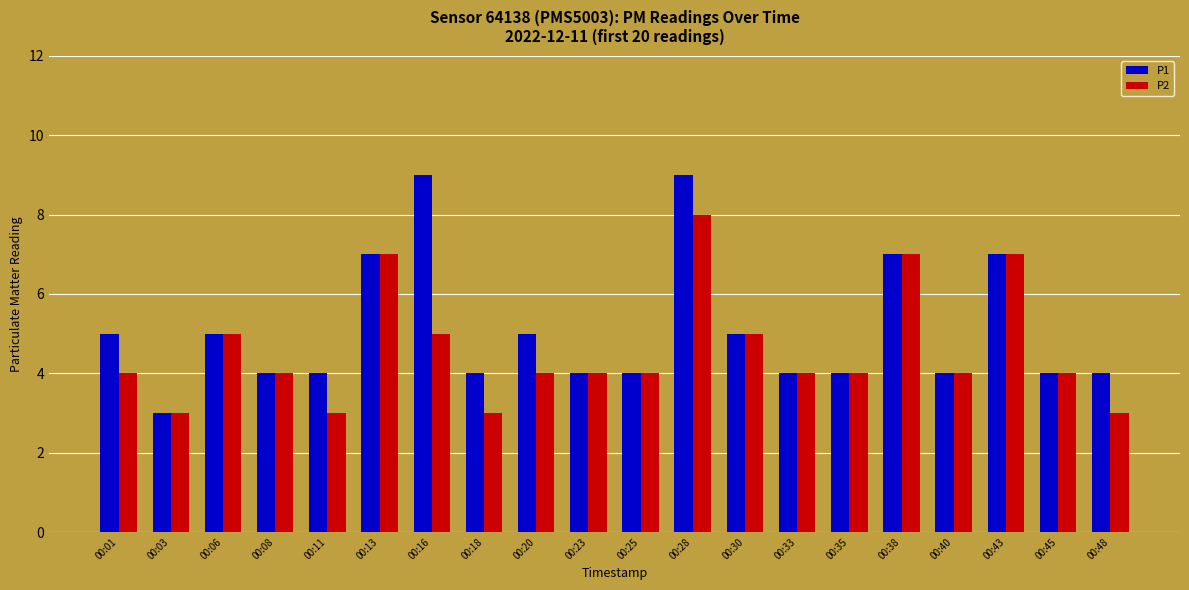

The value of P1 at 00:23 is 4. True or false?

True